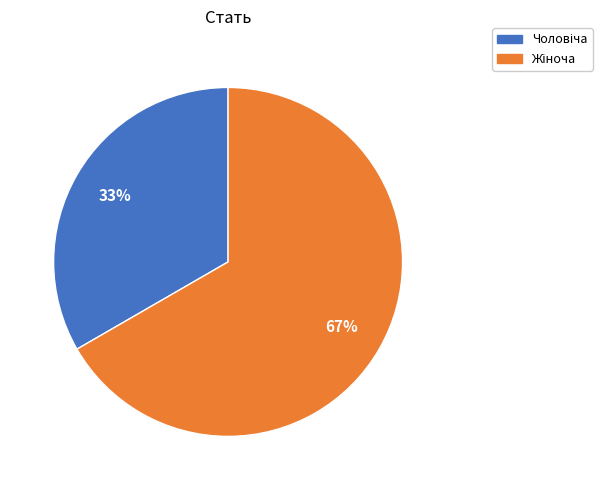

Does any single category account for the majority?

Yes